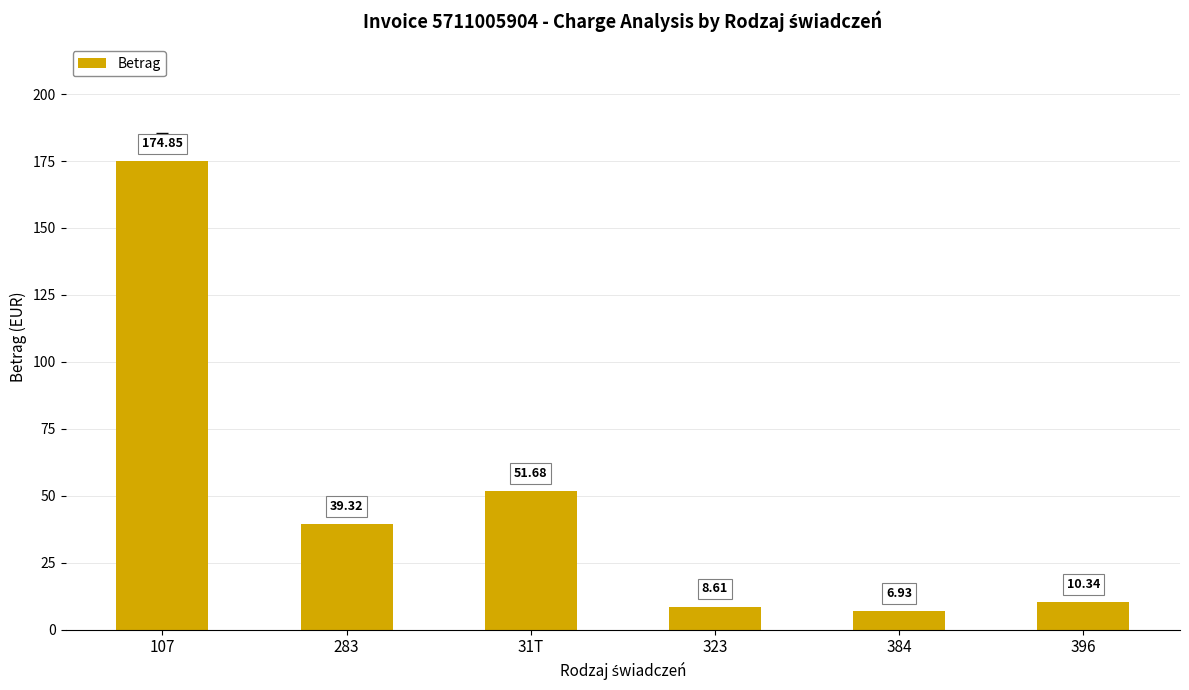

What is the sum of the values at 396 and 283?

49.7